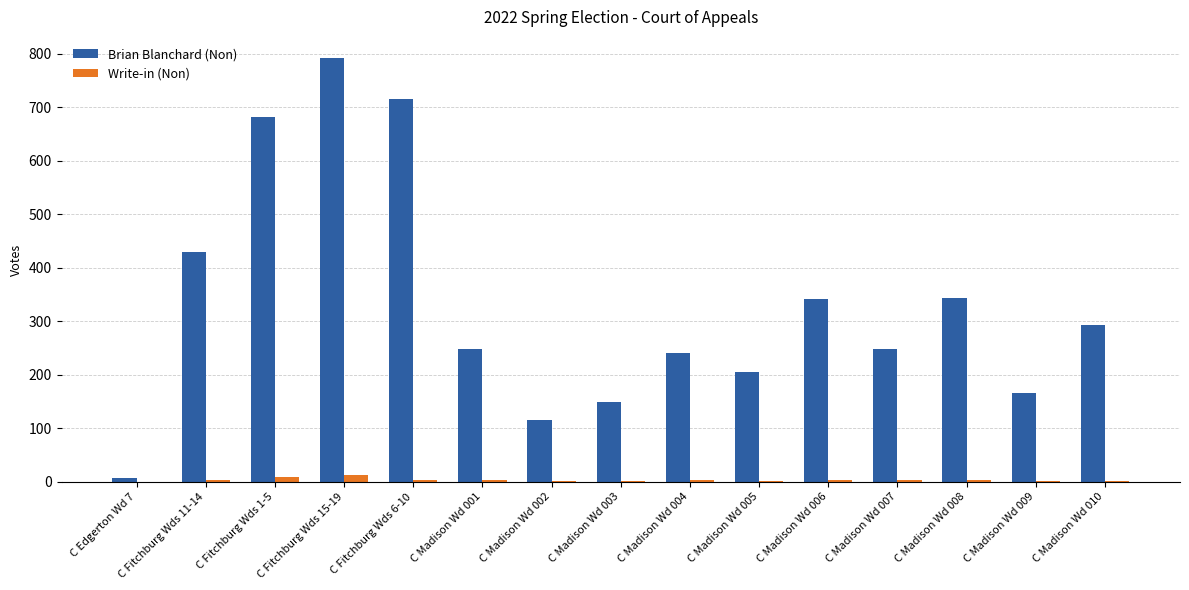

What is the sum of all Write-in (Non) values?

55